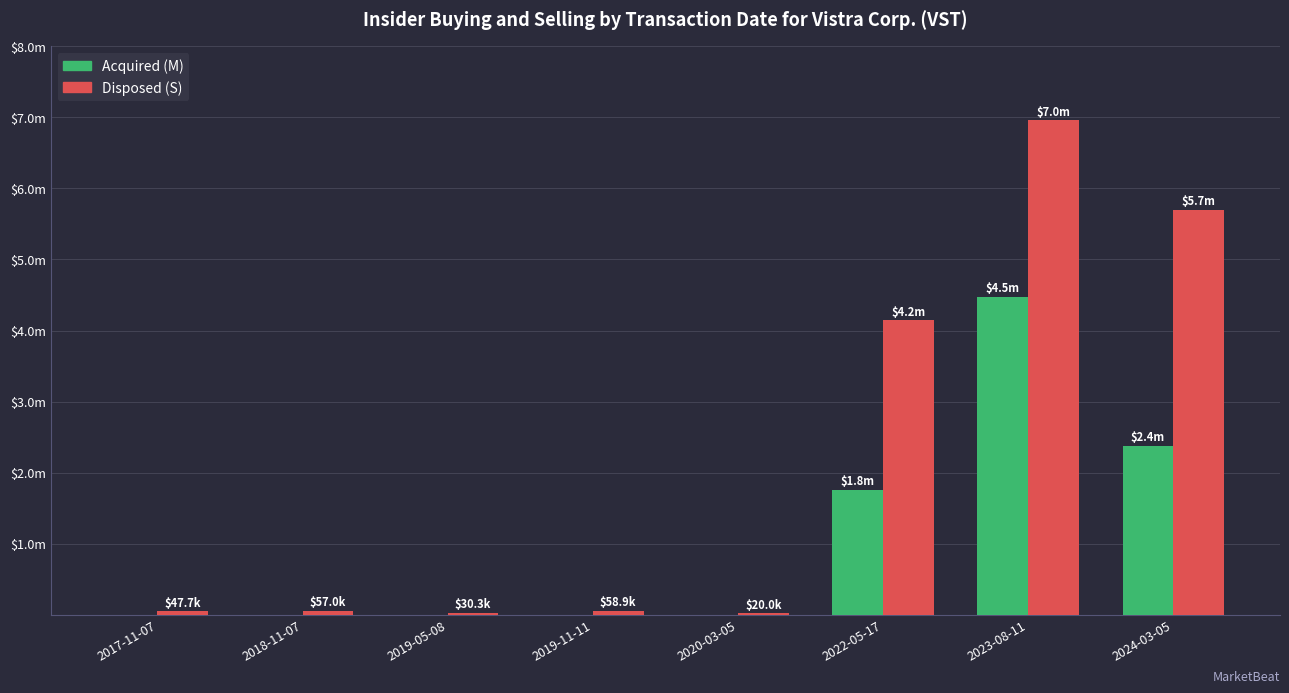

Are the bars grouped side by side (vs. stacked)?

Yes